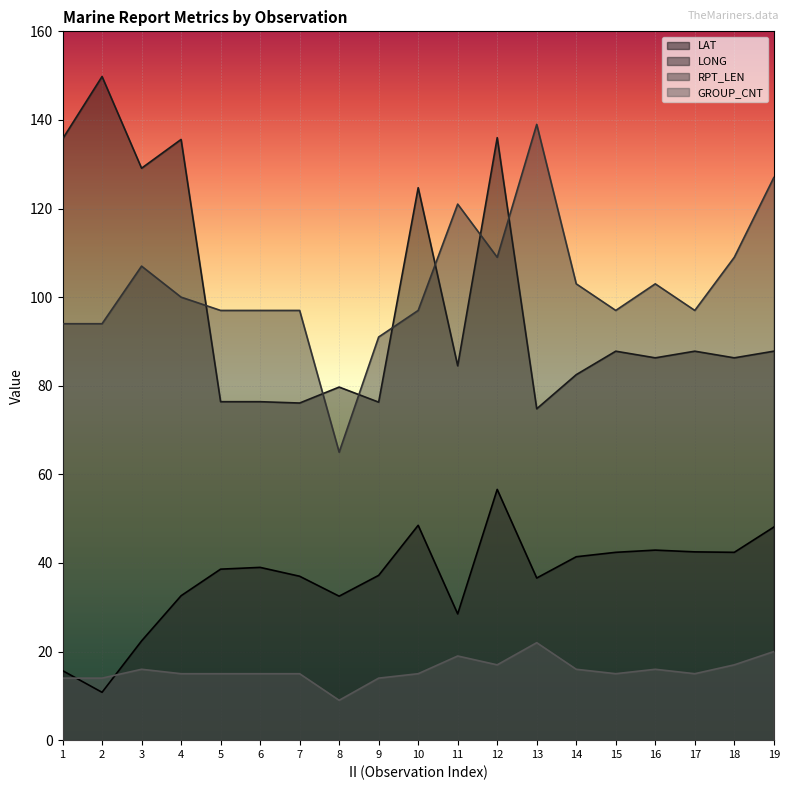

What are all the series names shown in the legend?

LAT, LONG, RPT_LEN, GROUP_CNT